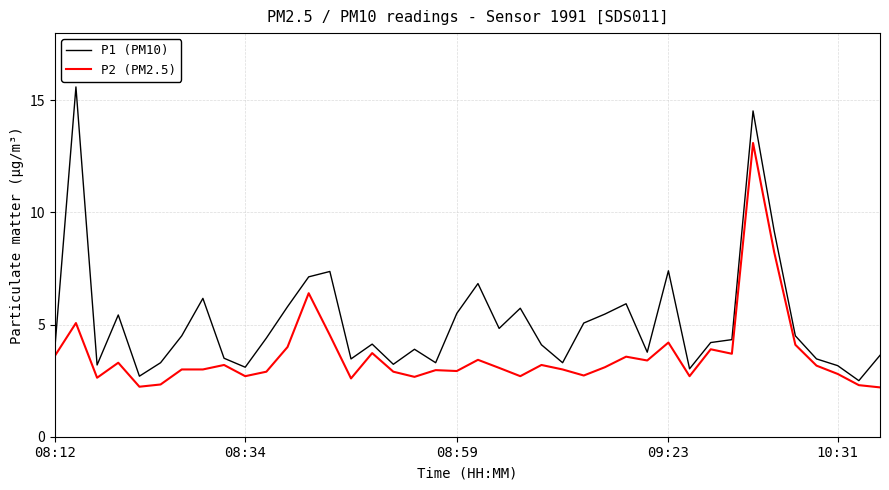

Which series has the widest spread of values?

P1 (PM10)